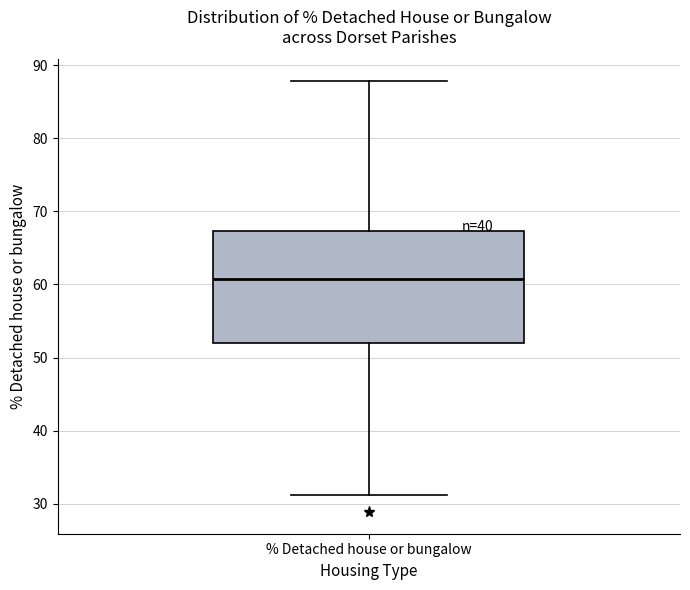

Where does the lower whisker of the box for % Detached house or bungalow end on the y-axis? The values are not printed on the chart, so give them approximately, as read against the axis.

31